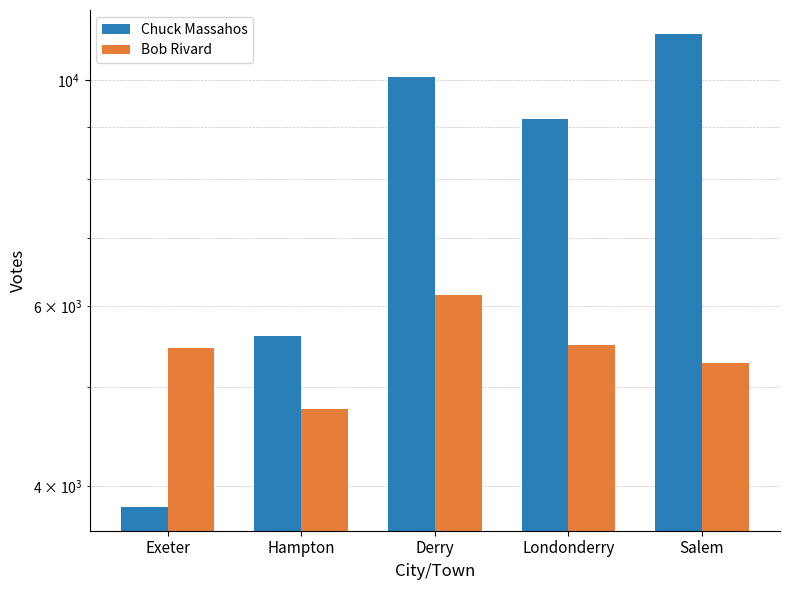

At which label is Chuck Massahos closest to 7462?

Londonderry